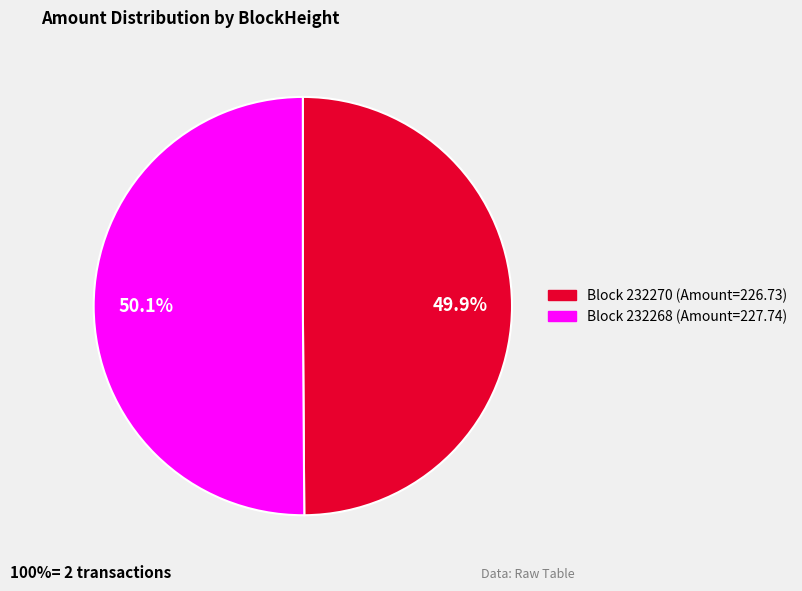

Count the number of slices in the pie.

2